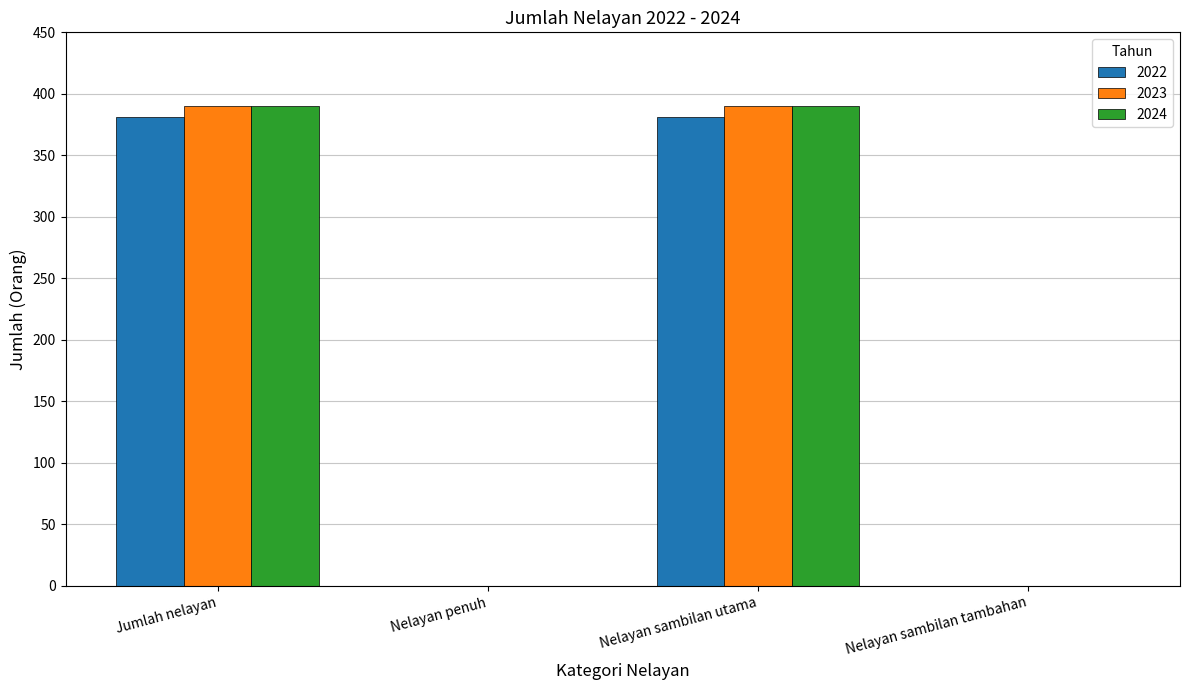

Read the 2022 value at Nelayan sambilan utama, to the nearest 50.

400